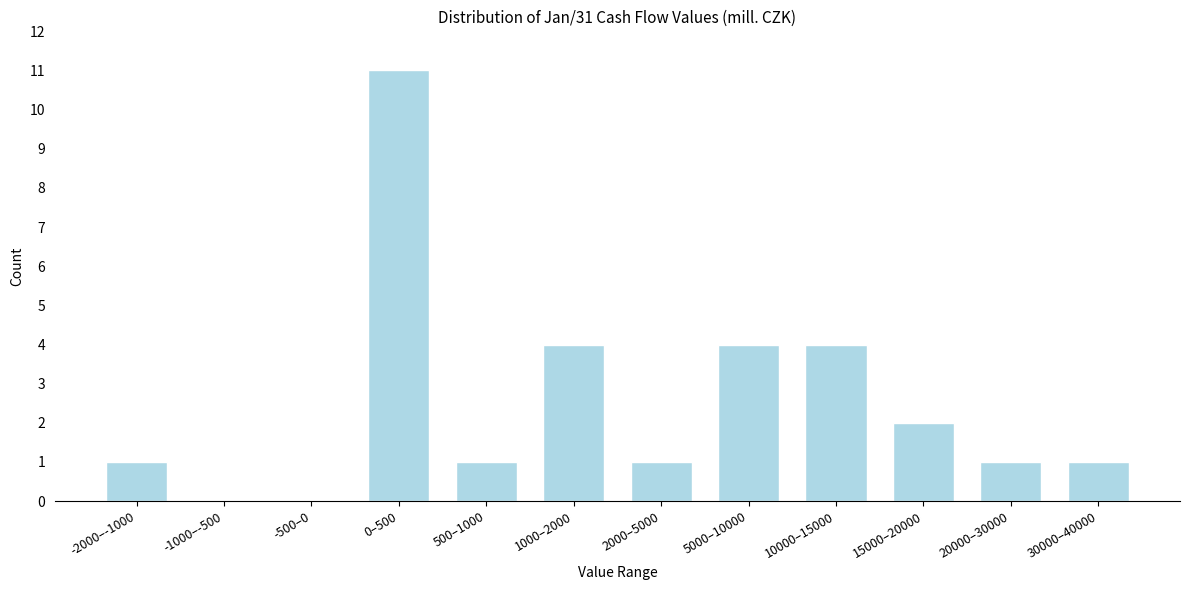

Reading left to right, transcribe all the data shown in this chart.

-2000–-1000=1	-1000–-500=0	-500–0=0	0–500=11	500–1000=1	1000–2000=4	2000–5000=1	5000–10000=4	10000–15000=4	15000–20000=2	20000–30000=1	30000–40000=1